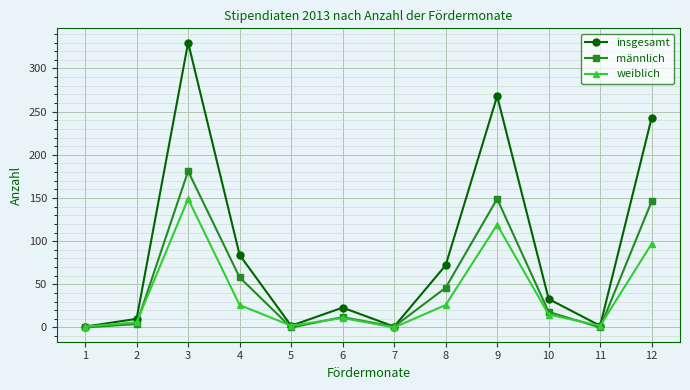

Where does the weiblich series first go above 15?

3